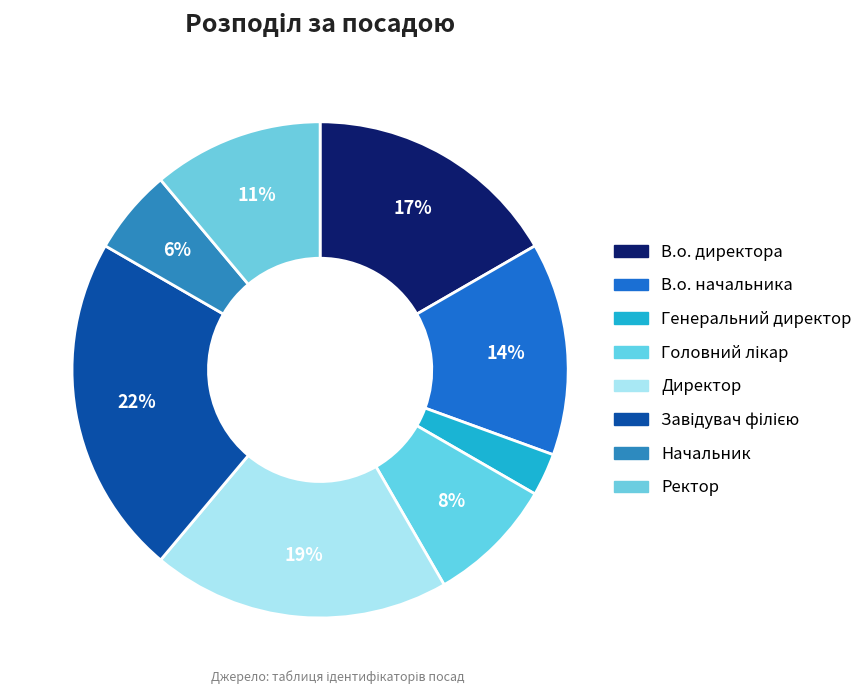

Does any single category account for the majority?

No